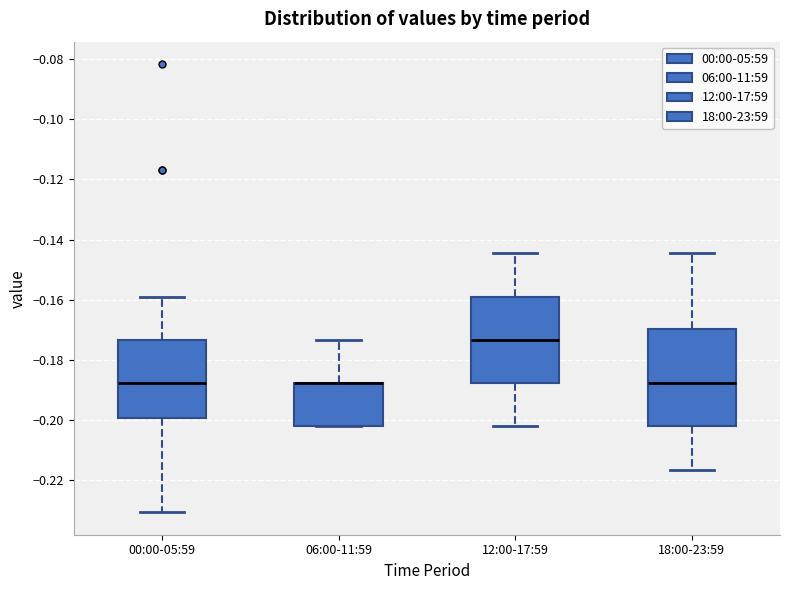

Which box is the tallest, from its lower edge to its upper edge?

18:00-23:59